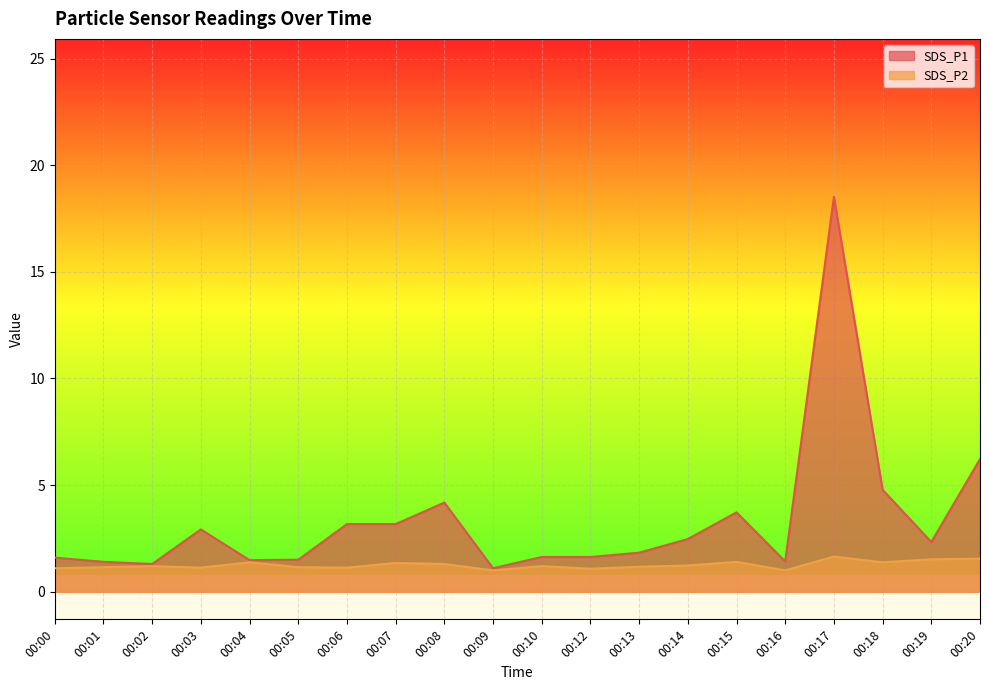

What is the difference between the maximum and minimum values in the SDS_P2 series?

0.6